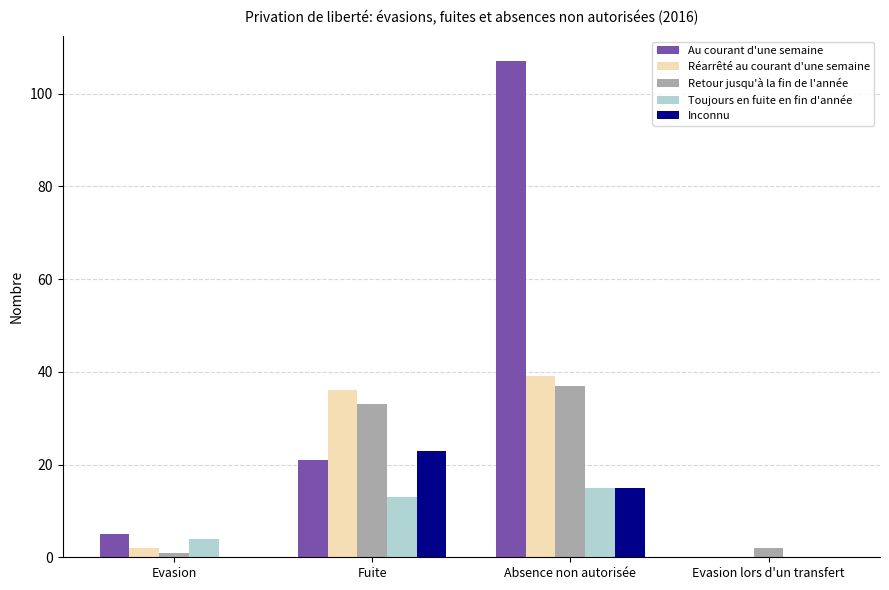

What is the sum of all Inconnu values?

38